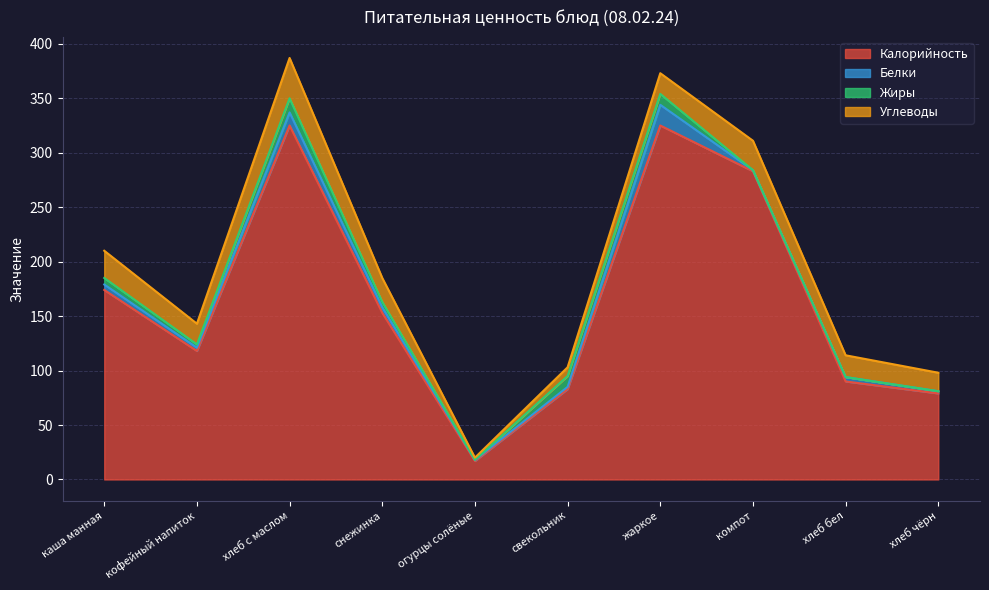

What position from the left is хлеб чёрн?

10